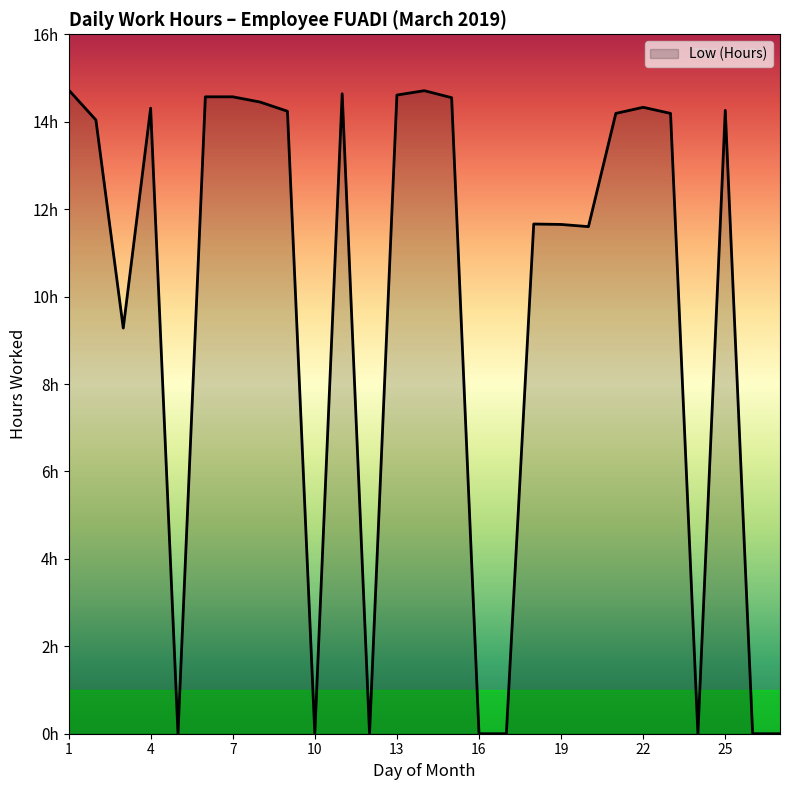

Is this an area chart (filled region under the line)?

Yes